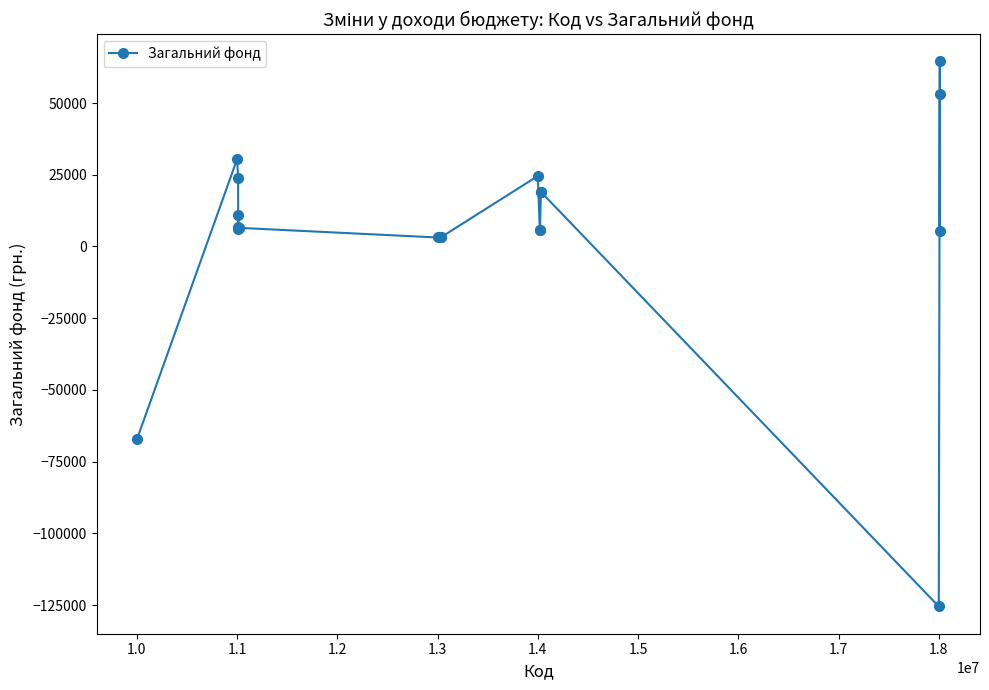

What is the maximum value shown in the chart?

64500